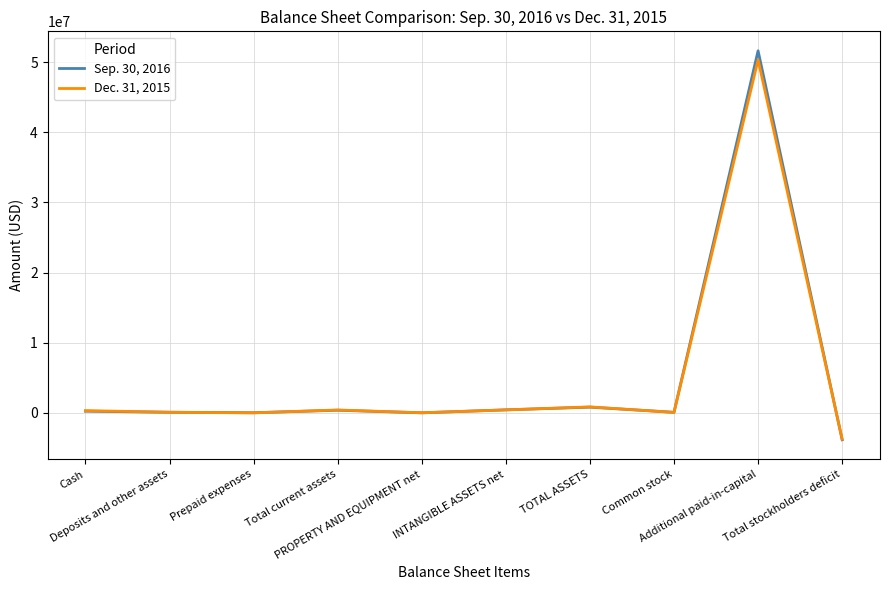

Rank the series by their average value, from highest to lowest.

Sep. 30, 2016, Dec. 31, 2015